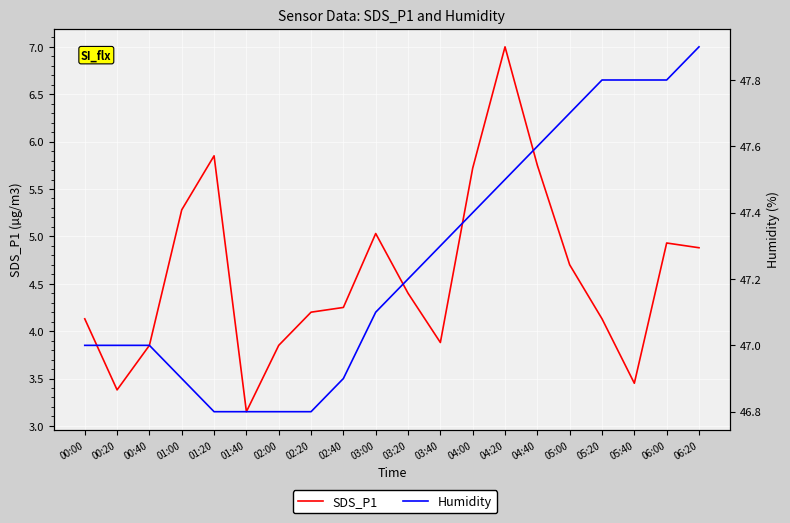

What is the greatest value displayed?

47.9